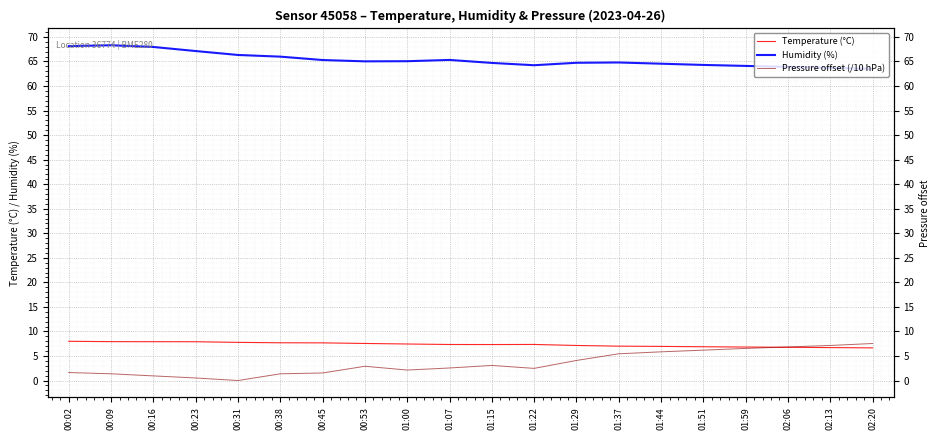

Which series has the widest spread of values?

Pressure offset (/10 hPa)